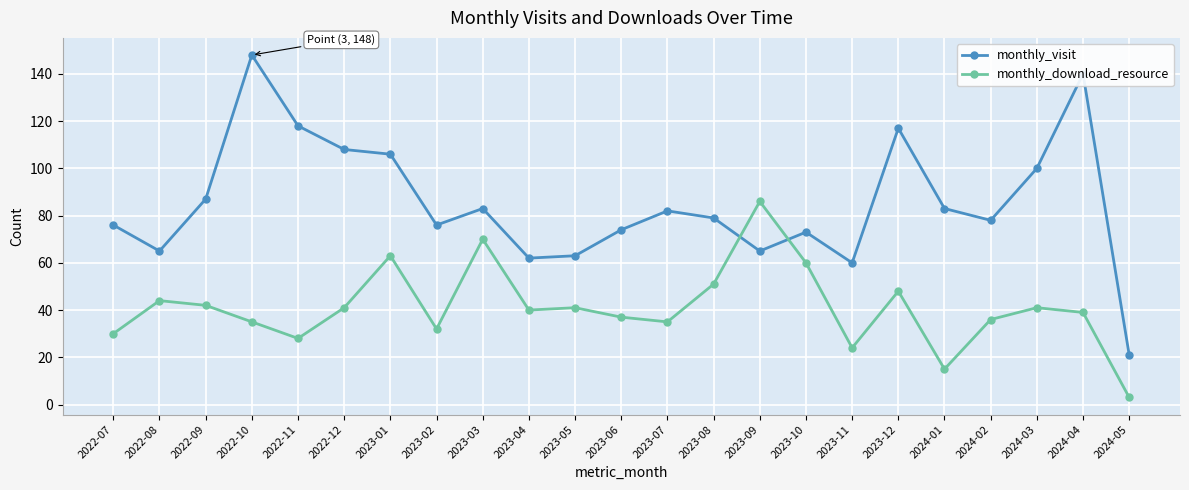

Where is the first local maximum for monthly_visit?

2022-10